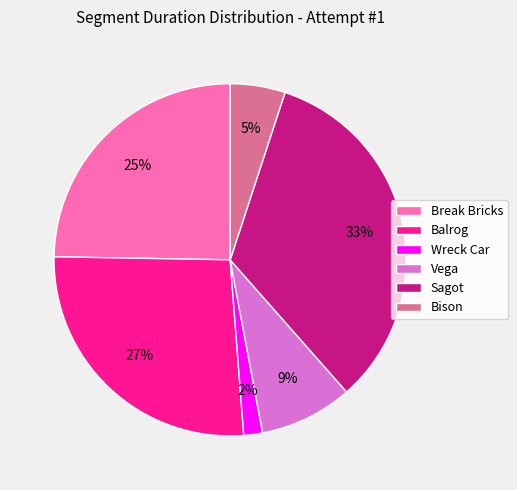

Which category has the smallest portion of the pie?

Wreck Car